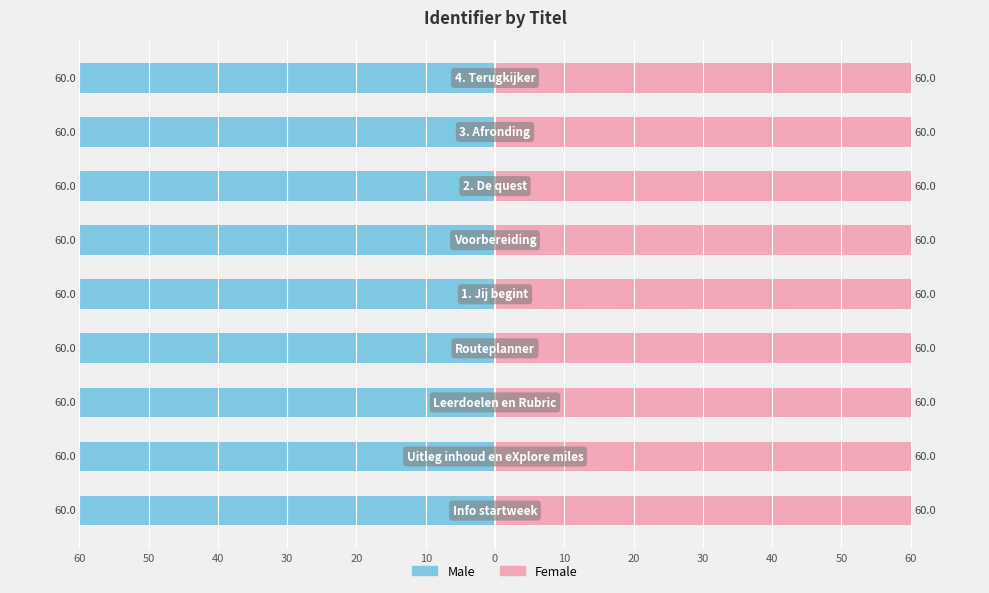

Which series has the largest total across all categories?

Female